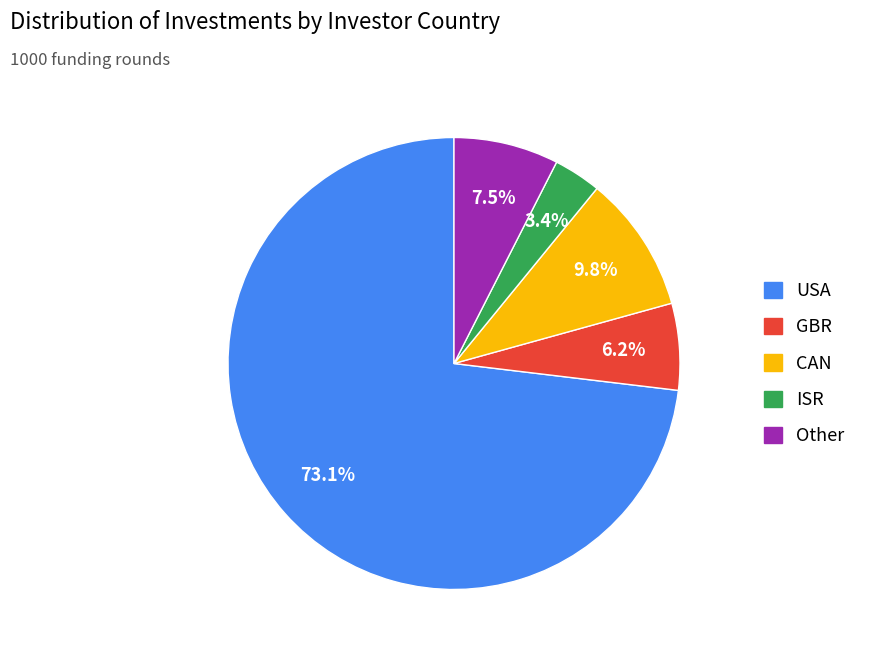

What is the ratio of the value at USA to the value at CAN?

7.5